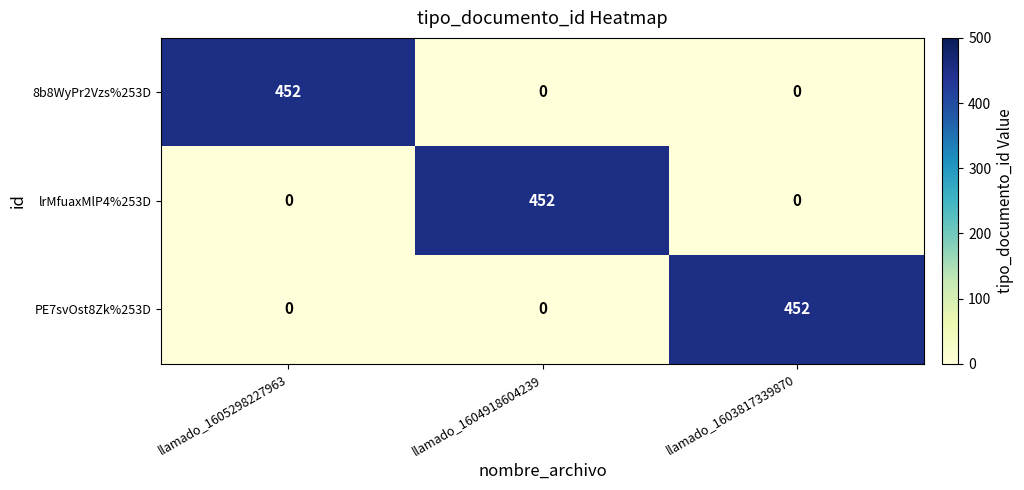

What is the sum of all 8b8WyPr2Vzs%253D values?

452